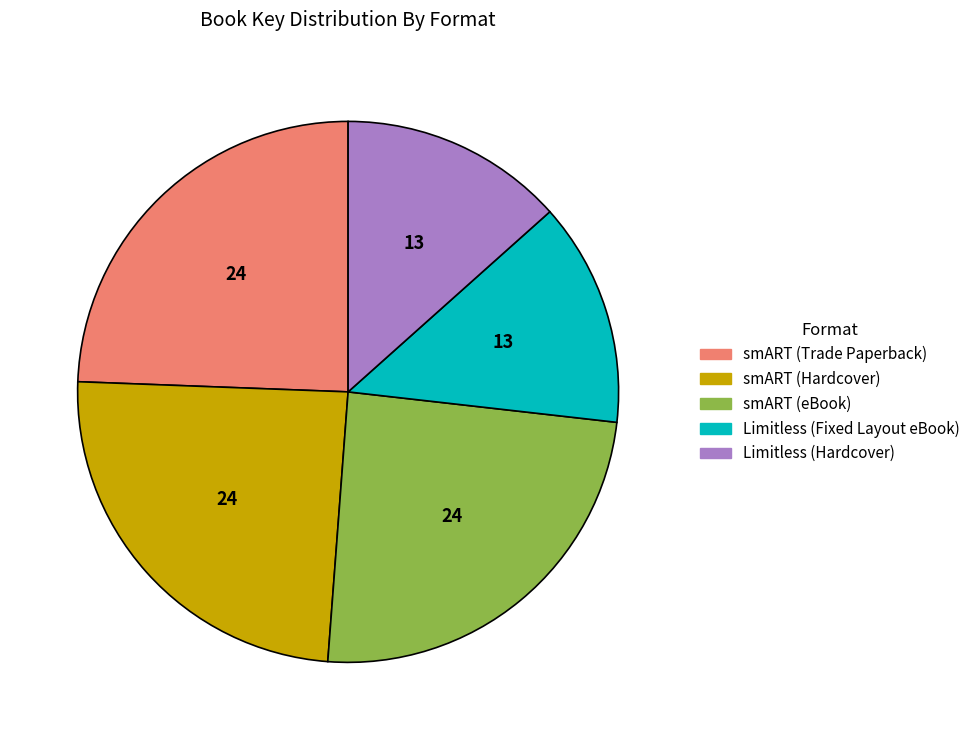

Combined, do smART (Hardcover) and smART (Trade Paperback) account for over 50%?

No